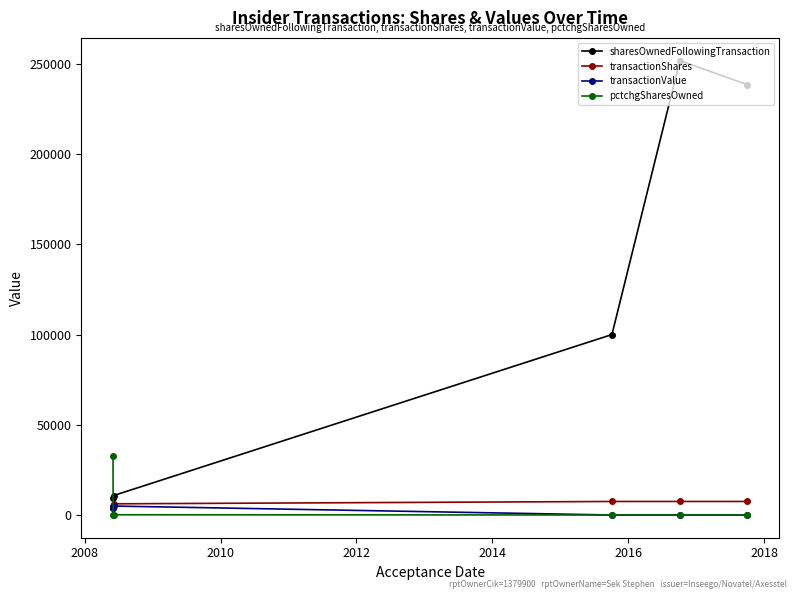

How many intersections are there between pctchgSharesOwned and sharesOwnedFollowingTransaction?

1